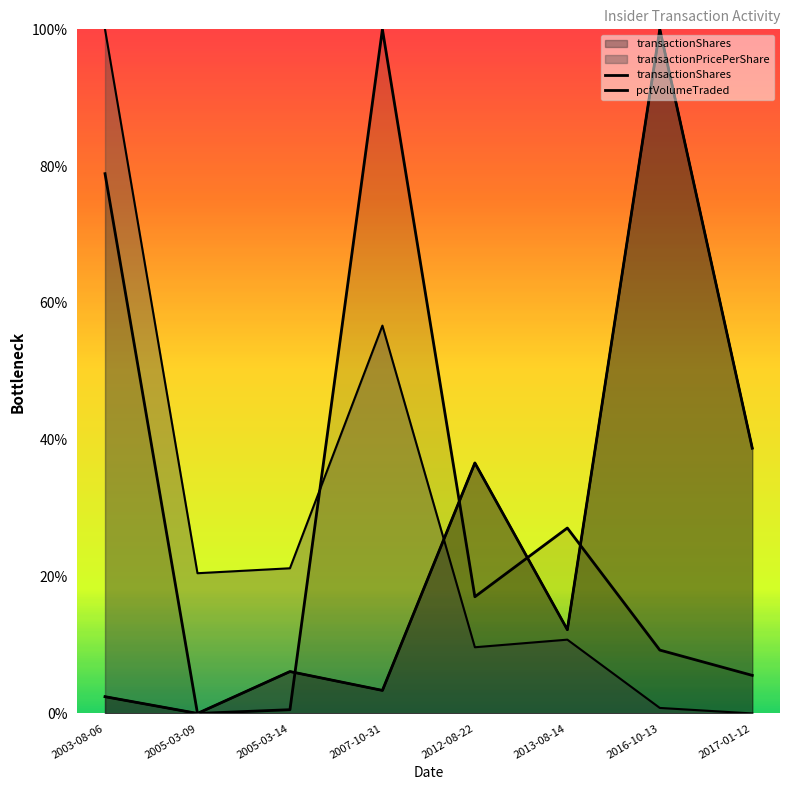

At which category does transactionShares reach its first local valley?

2005-03-09